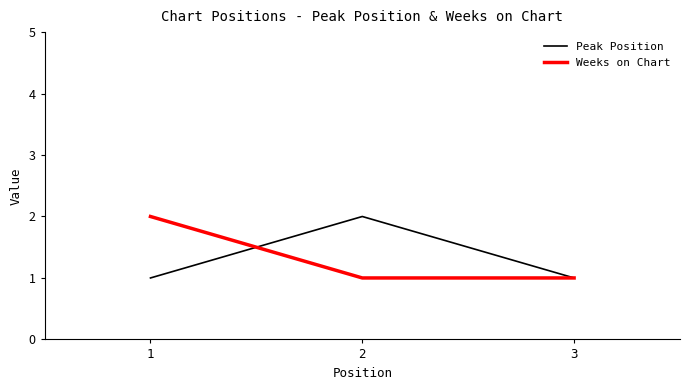

Rank the series at 2 from highest to lowest value.

Peak Position, Weeks on Chart